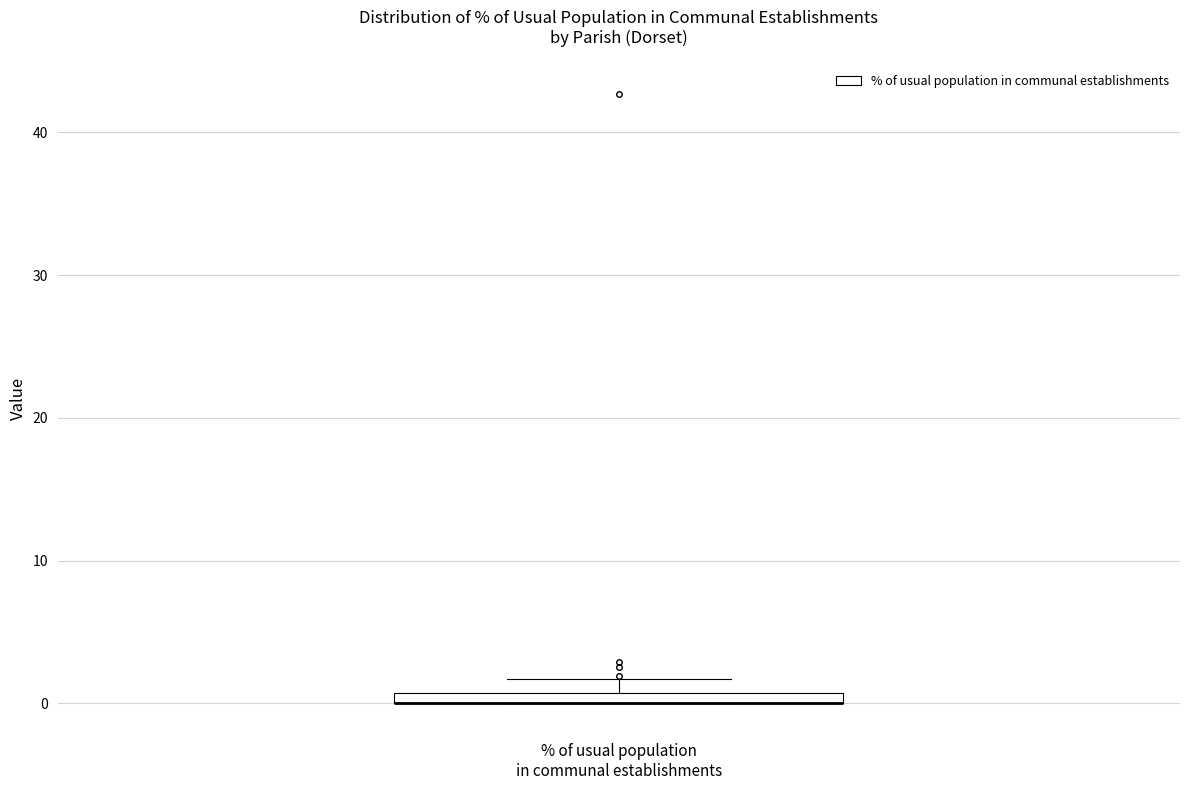

Where is the upper edge of the box for % of usual population in communal establishments on the y-axis? The values are not printed on the chart, so give them approximately, as read against the axis.

1